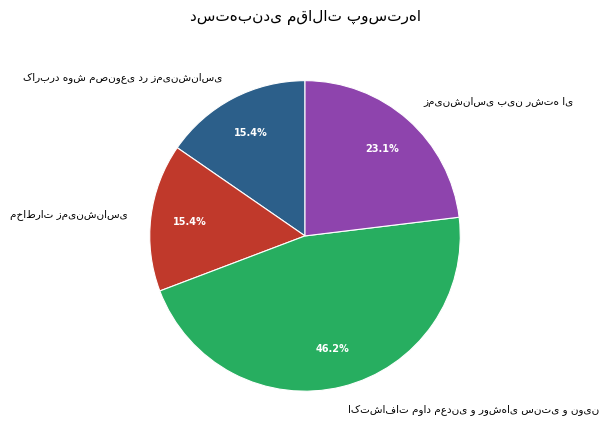

Is there any slice that represents more than half of the pie?

No